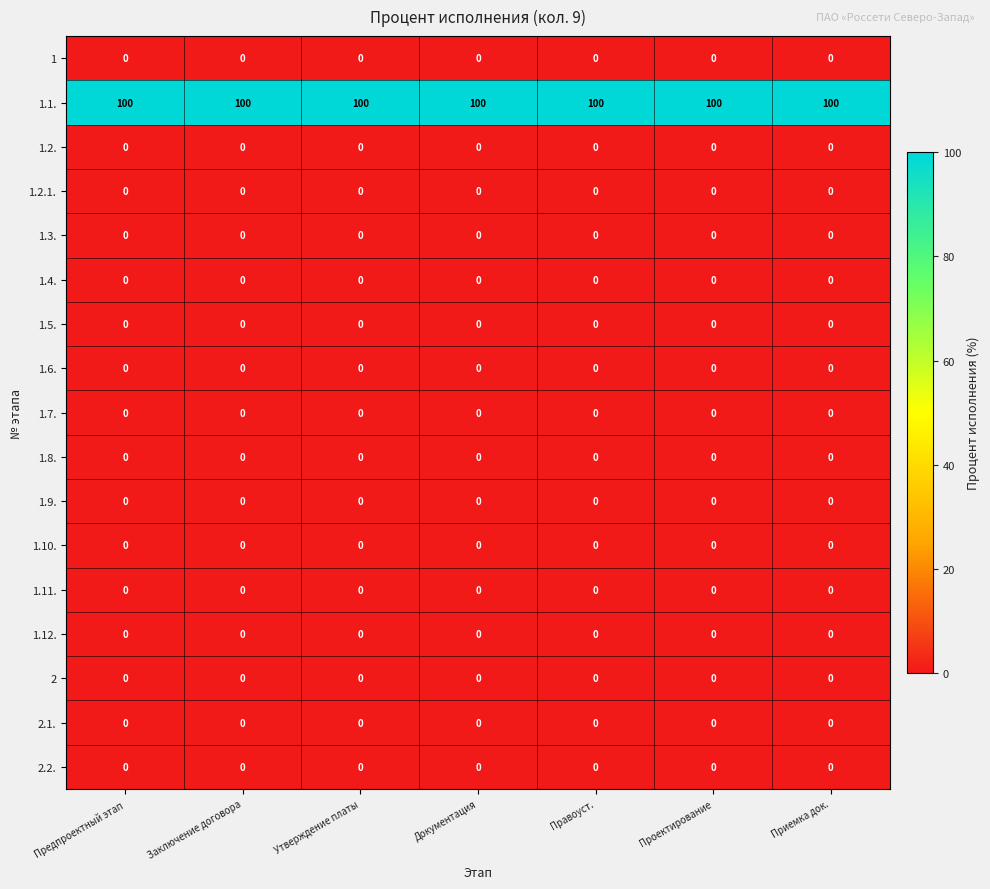

What is the total value across all series at Проектирование?

100